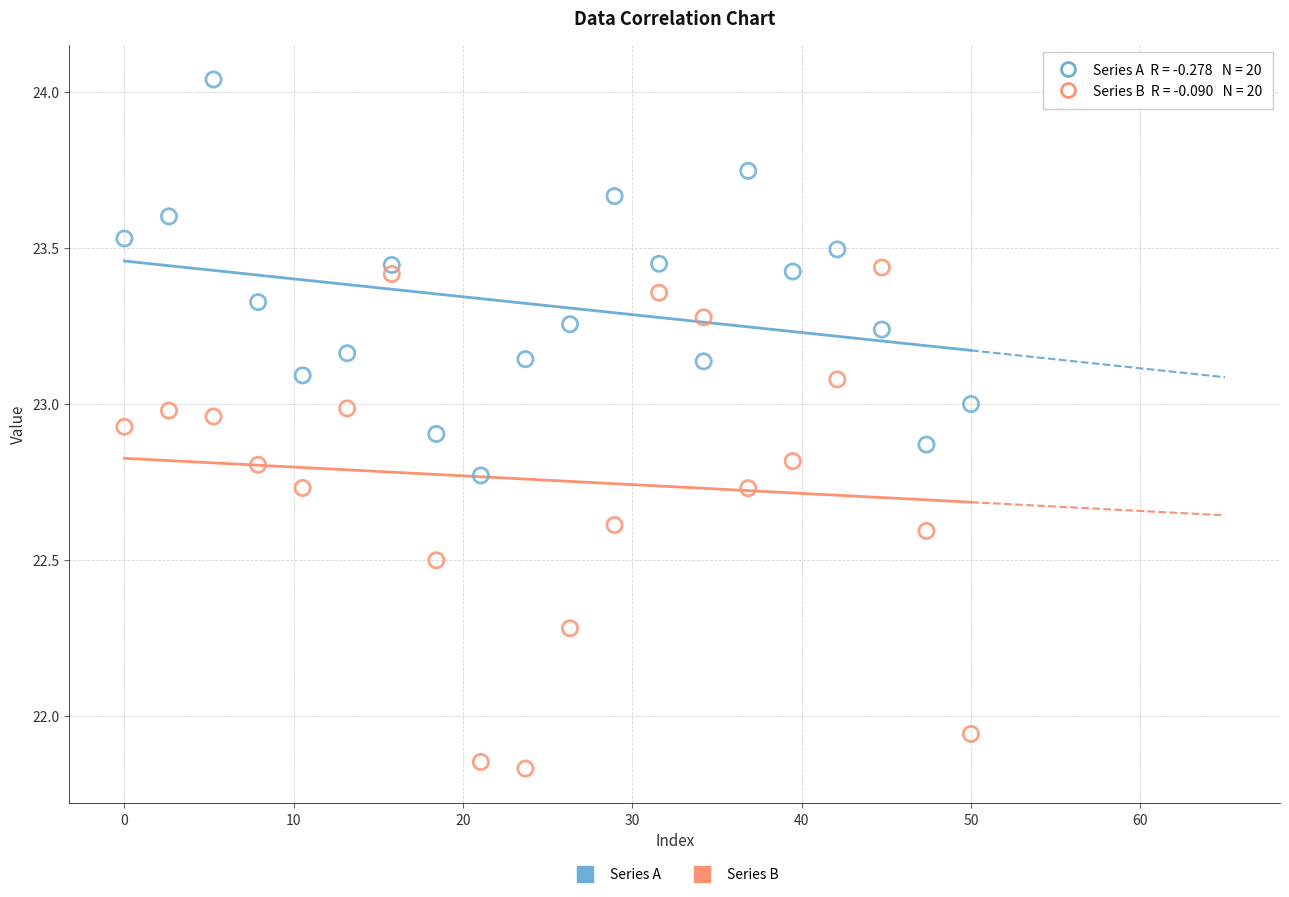

Which series has the widest spread of Y values?

Series B